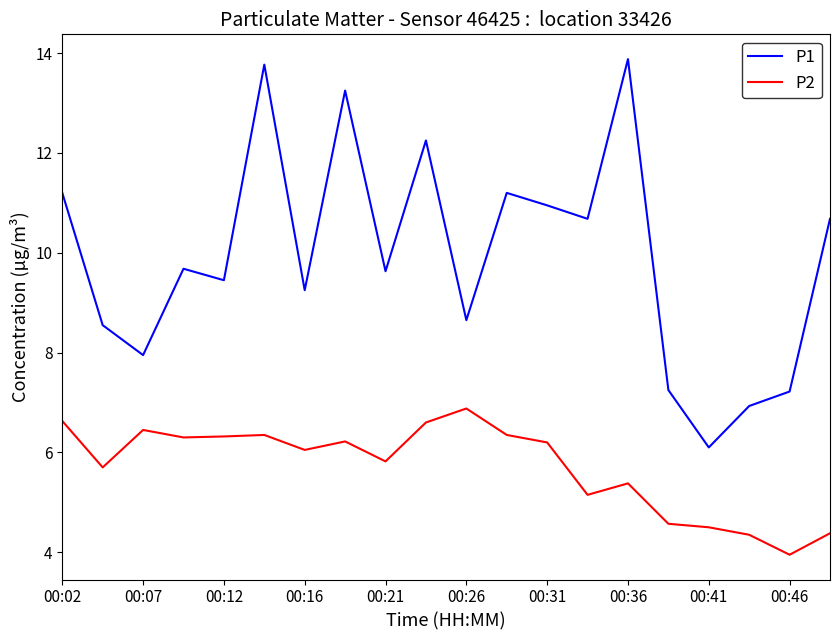

Which series has the largest total across all categories?

P1